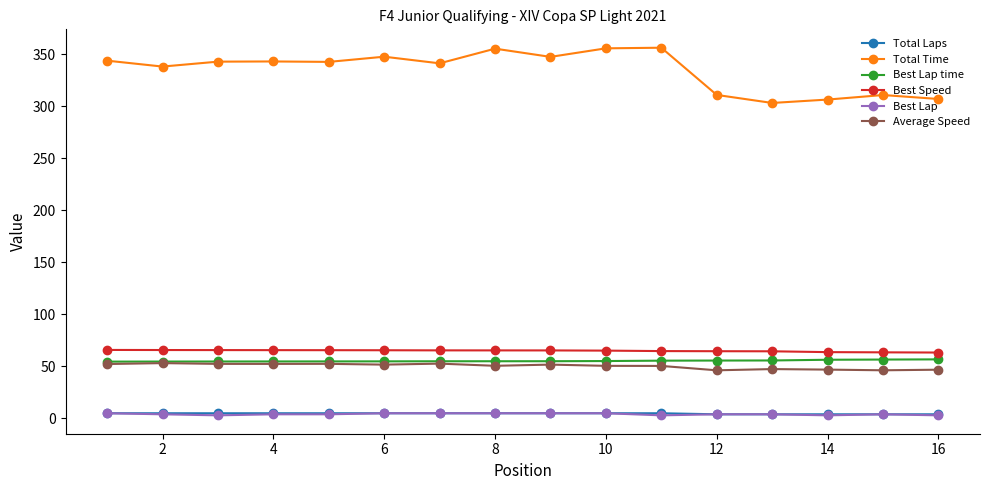

What is the highest value of the Best Lap time series?

56.8